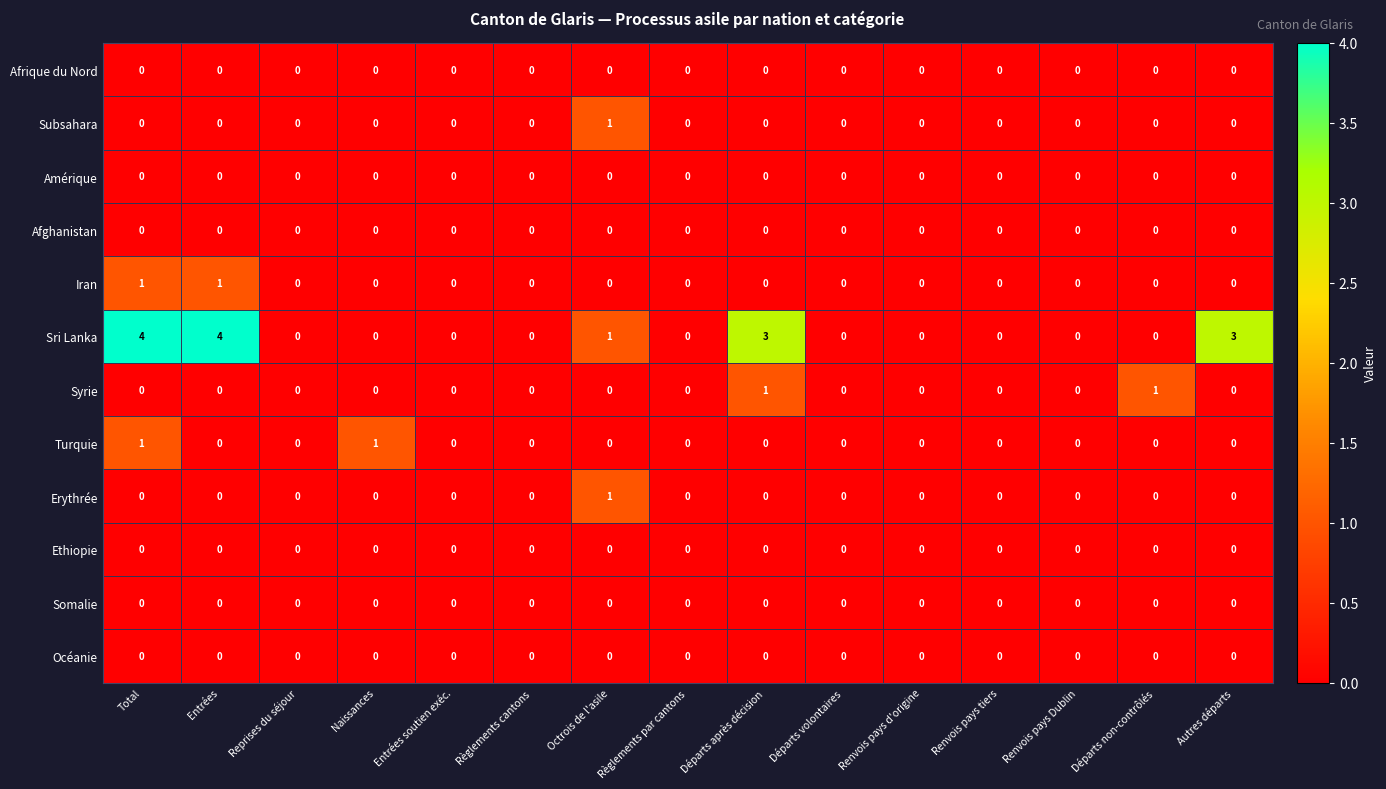

What is the maximum value shown in the chart?

4